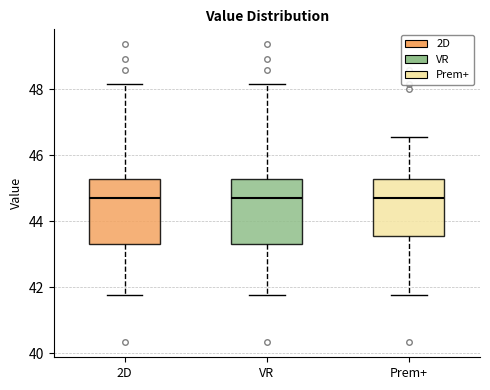

Reading left to right, read every box against the y-axis: the position of its median line, the range the box covers, and the ends of its whiskers. The values are not printed on the chart, so give them approximately, as read against the axis.

2D: median 44.8, box 43.4 to 45.2, whiskers 41.8 to 48.2
VR: median 44.8, box 43.4 to 45.2, whiskers 41.8 to 48.2
Prem+: median 44.8, box 43.6 to 45.2, whiskers 41.8 to 46.6